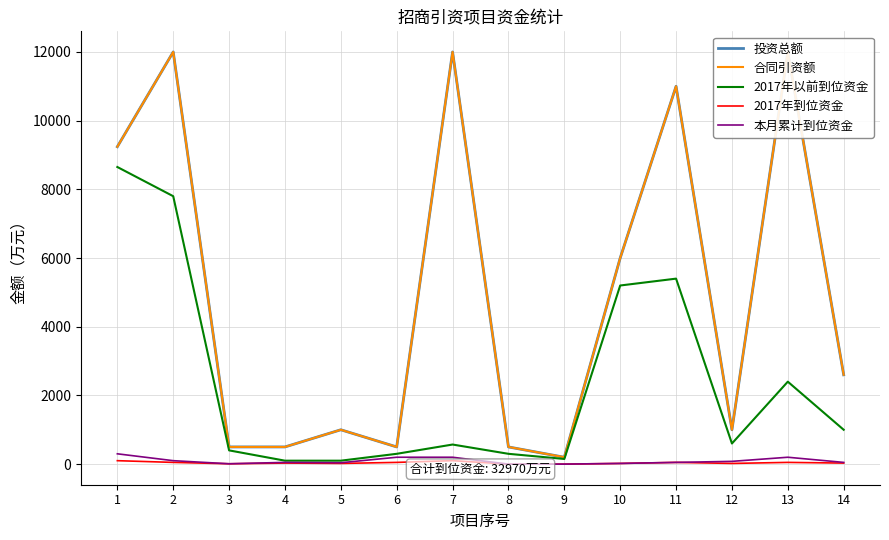

What is the minimum value for 合同引资额?

200